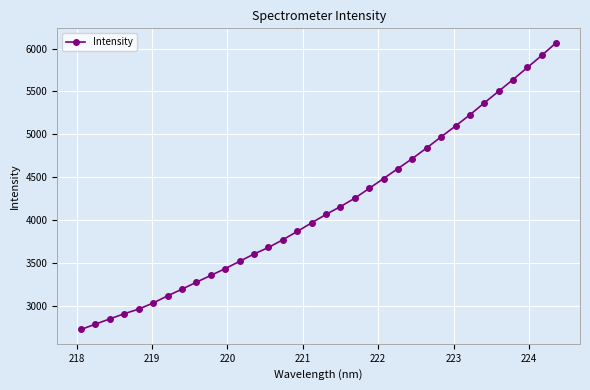

What is the difference between the maximum and minimum values?

3339.5